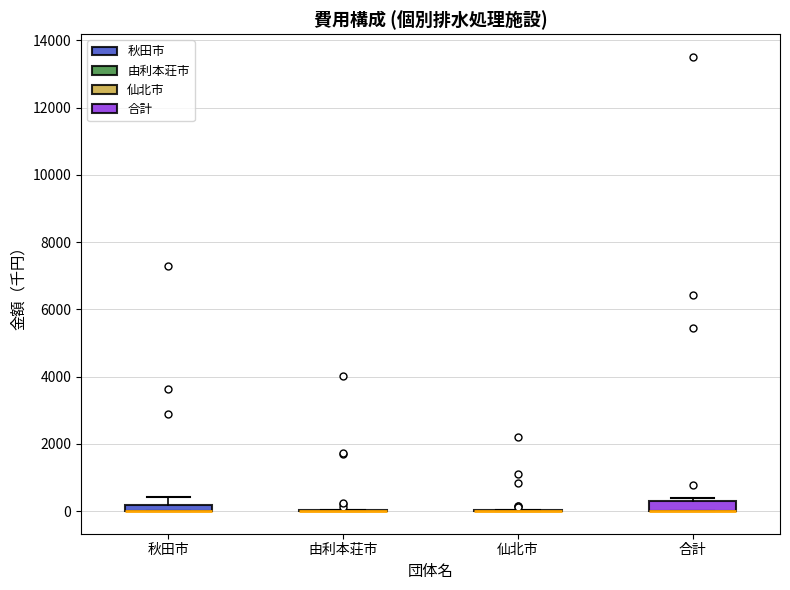

Where is the lower edge of the box for 合計 on the y-axis? The values are not printed on the chart, so give them approximately, as read against the axis.

0